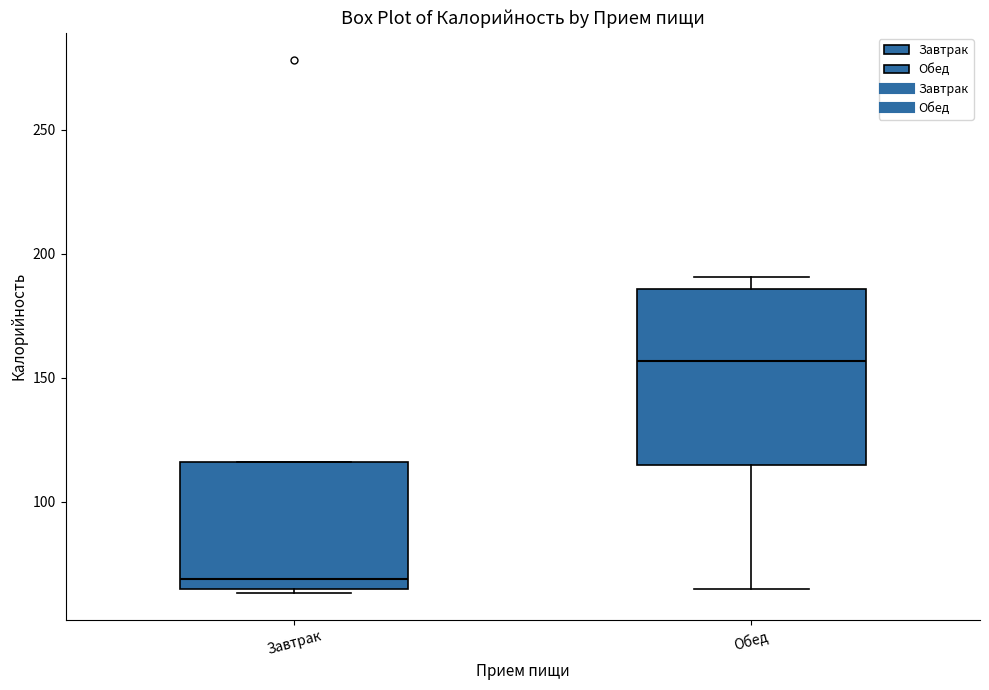

Comparing the boxes themselves (not the whiskers), which one is the tallest?

Обед